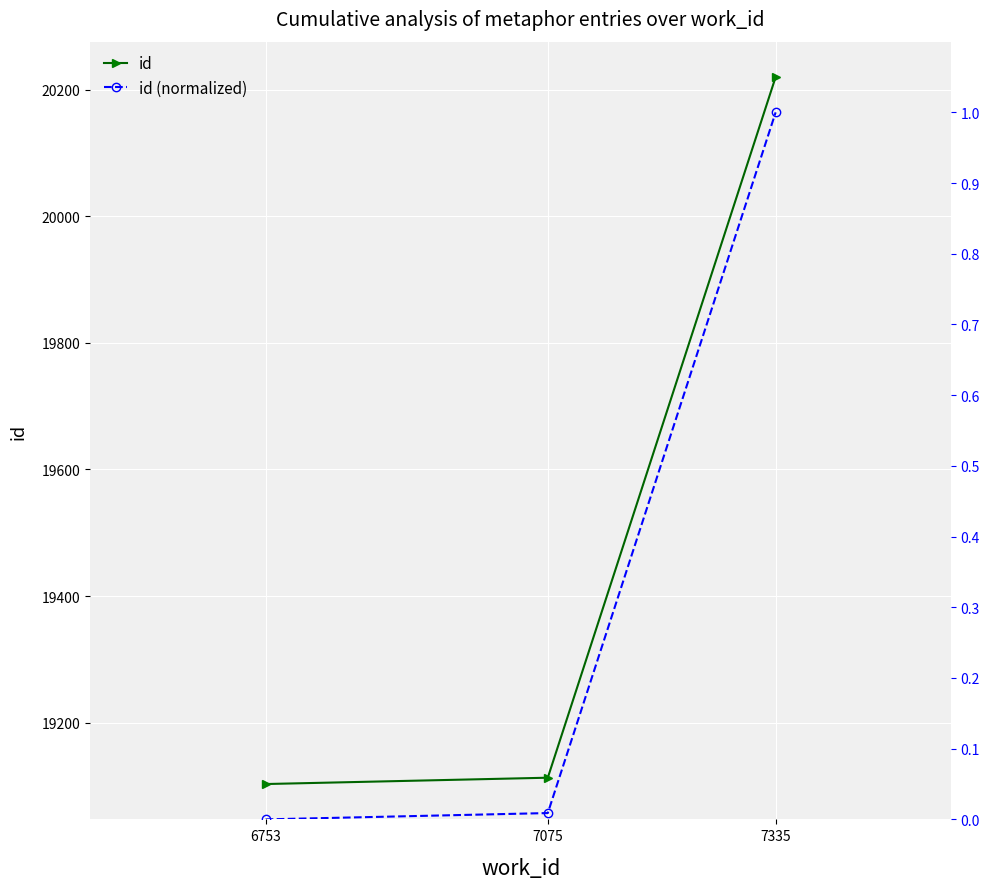

Which series changed the most between 6753 and 7335?

id